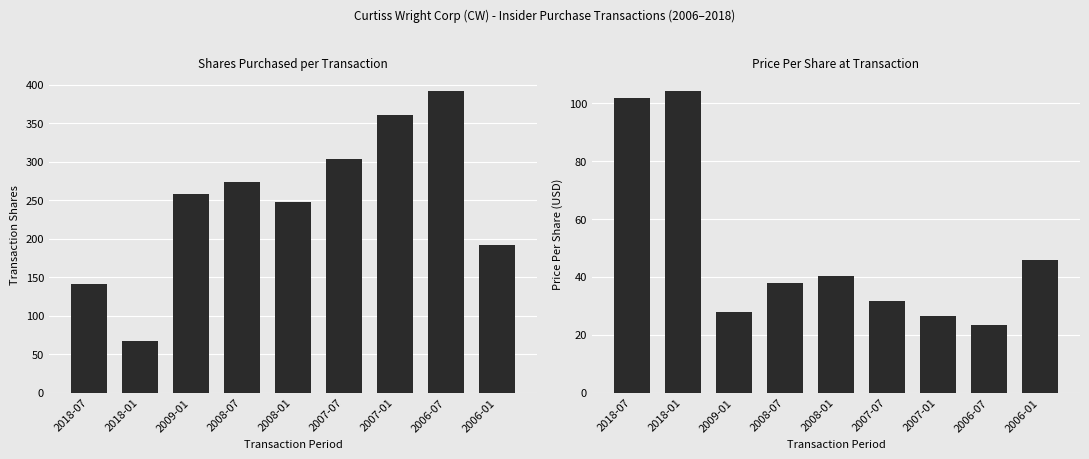

Rank the series at 2006-07 from highest to lowest value.

transactionShares, transactionPricePerShare